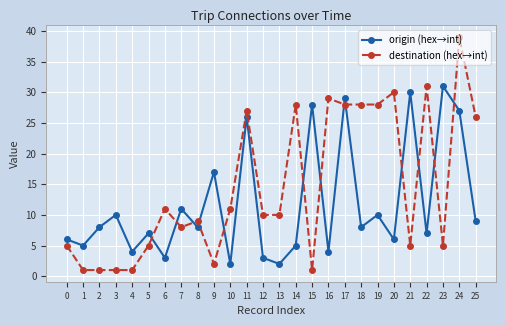

Reading left to right, transcribe all the data shown in this chart.

origin (hex→int): 6	5	8	10	4	7	3	11	8	17	2	26	3	2	5	28	4	29	8	10	6	30	7	31	27	9
destination (hex→int): 5	1	1	1	1	5	11	8	9	2	11	27	10	10	28	1	29	28	28	28	30	5	31	5	39	26